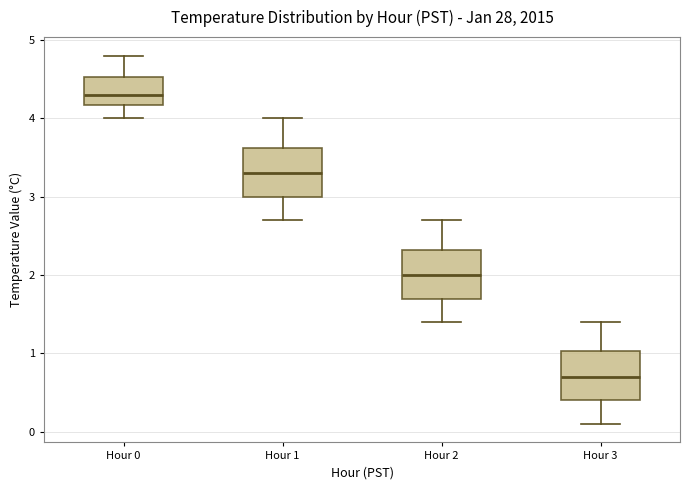

Which box's median line is the lowest?

Hour 3